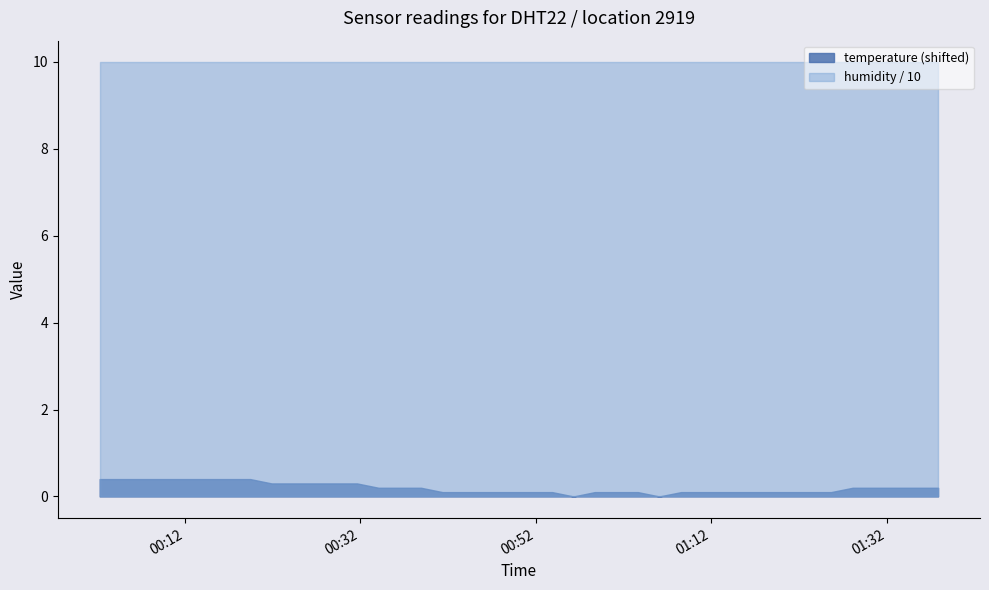

Between 2023-01-19T00:38:56 and 2023-01-19T01:32:59, which is larger?

2023-01-19T00:38:56